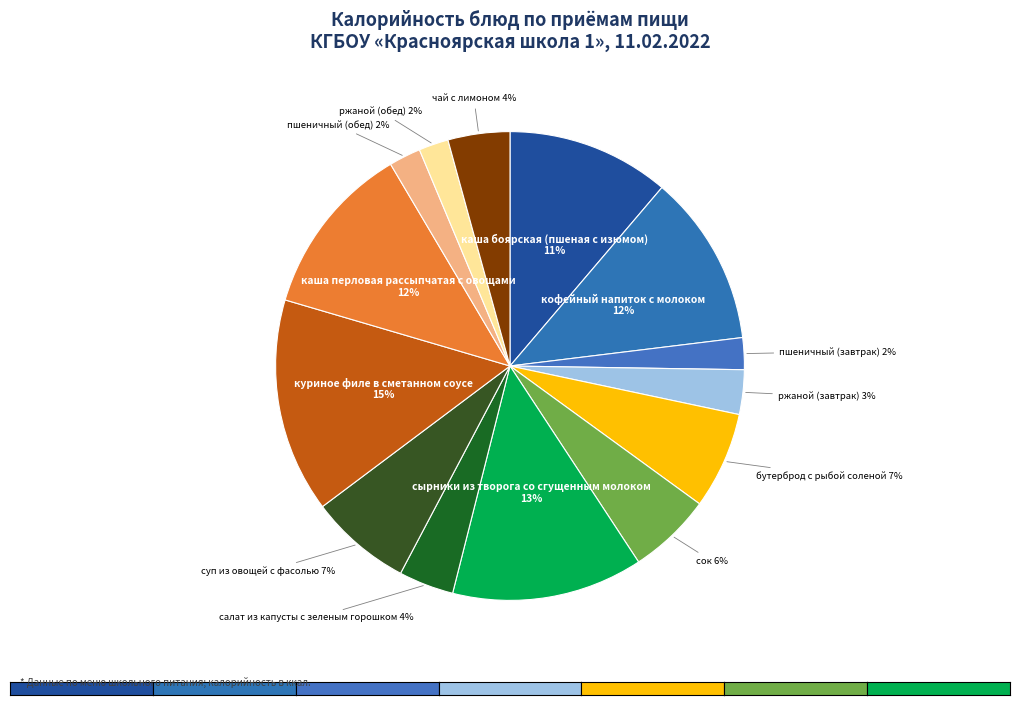

Which has a higher value, сырники из творога со сгущенным молоком or сок?

сырники из творога со сгущенным молоком